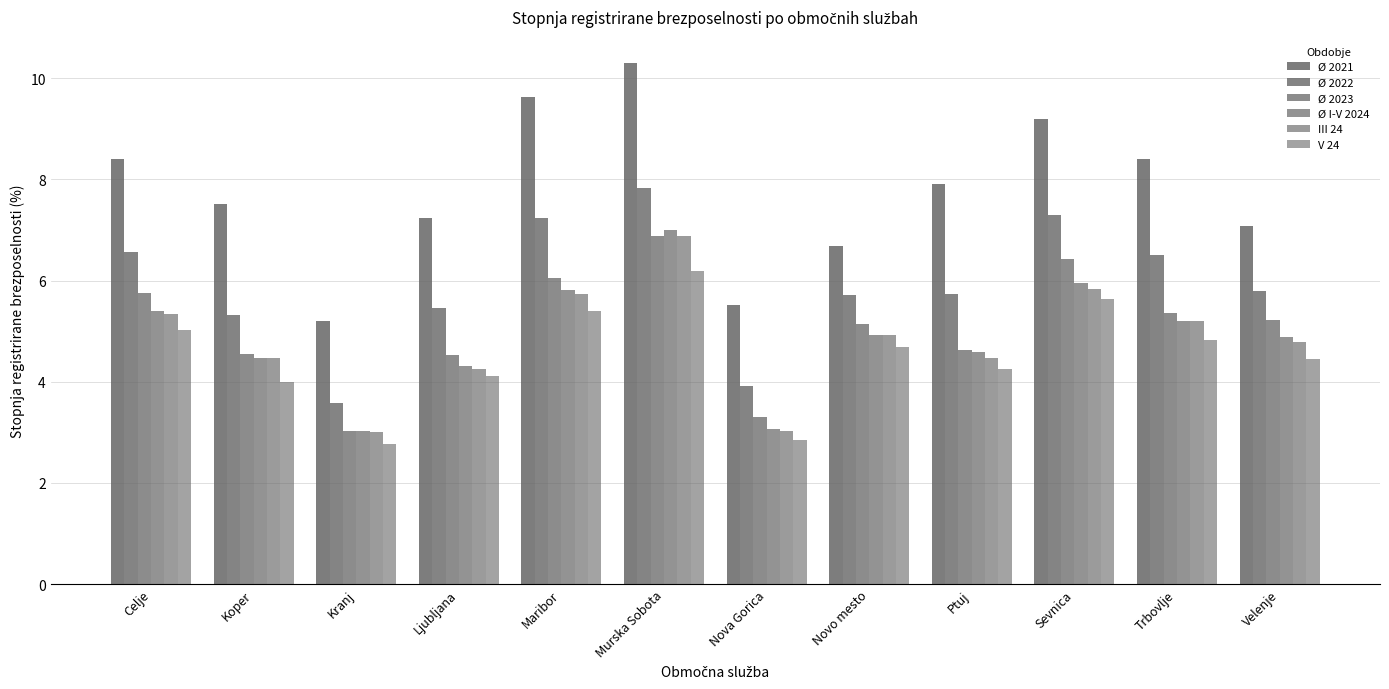

List the series in order of their peak value, highest first.

Ø 2021, Ø 2022, Ø I-V 2024, Ø 2023, III 24, V 24